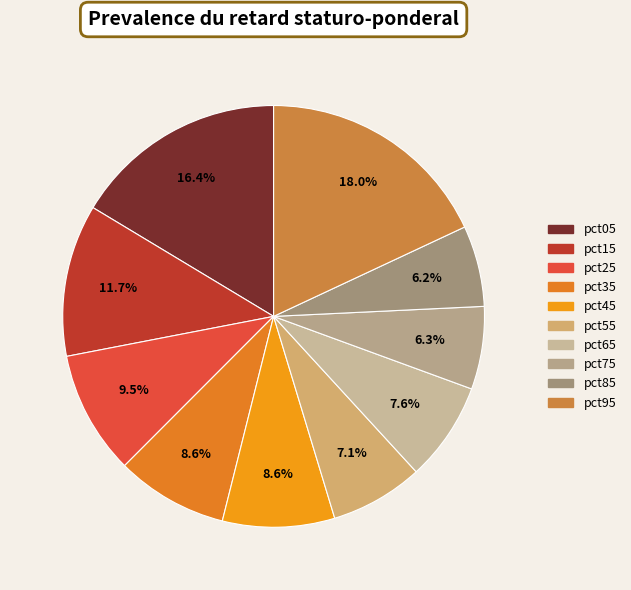

How many slices are in this pie chart?

10